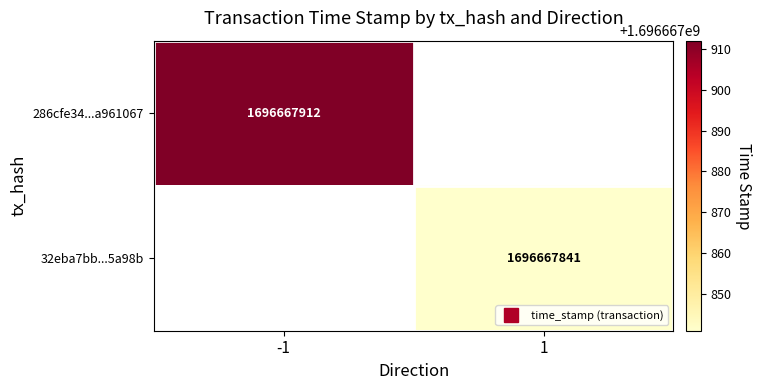

Reading right to left, what are all the values shown in this chart?

286cfe34ae24ea907a8fc93354ab3c2ba961067: 1696667912	-1
32eba7bb4848b193d13f46fda8bc446f5d5a98b: 1696667841	1